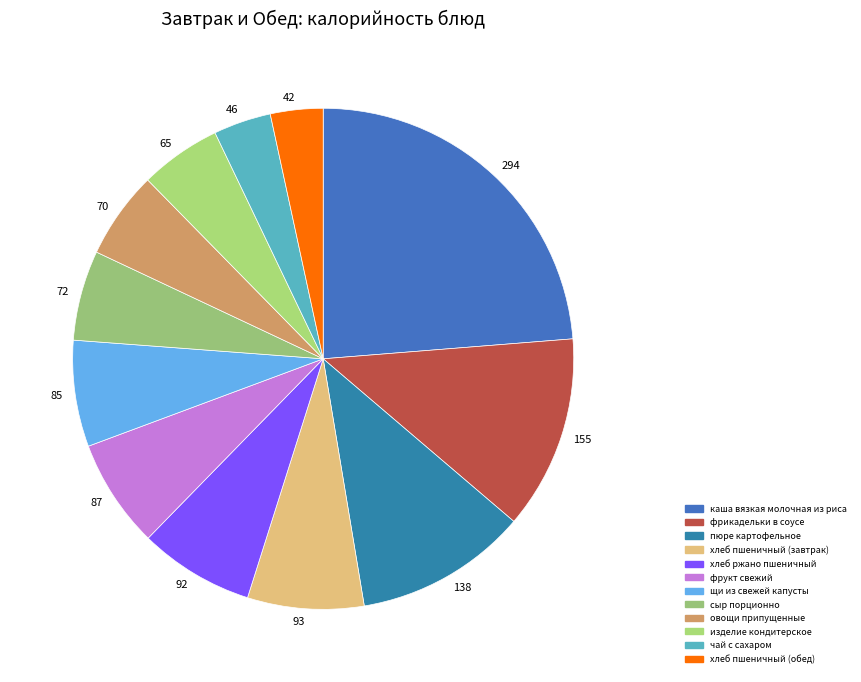

Does 46 account for over 50% of the chart?

No